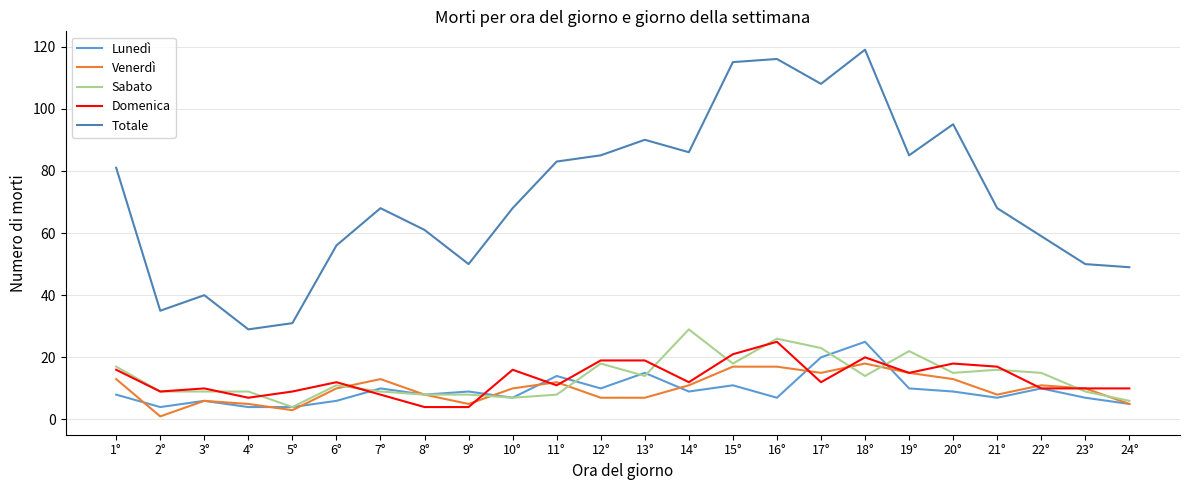

At how many categories does at least one series exceed 10?

24